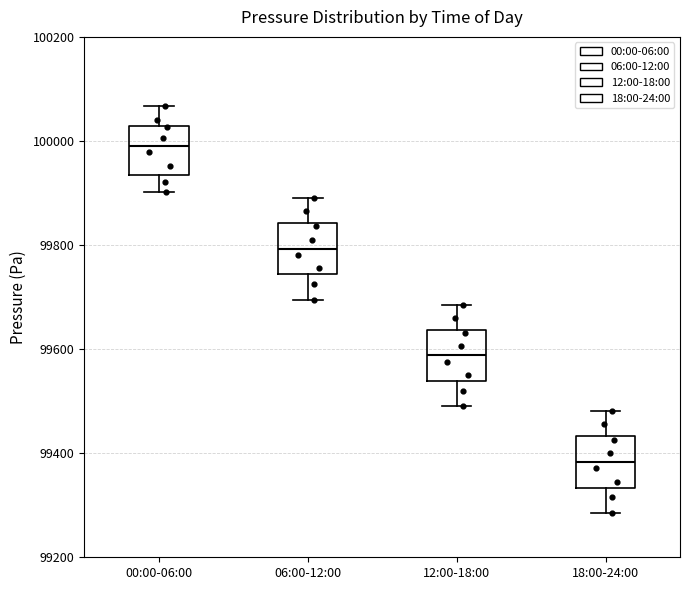

Reading left to right, read every box against the y-axis: the position of its median line, the range the box covers, and the ends of its whiskers. The values are not printed on the chart, so give them approximately, as read against the axis.

00:00-06:00: median 99980, box 99940 to 100020, whiskers 99900 to 100060
06:00-12:00: median 99800, box 99740 to 99840, whiskers 99700 to 99900
12:00-18:00: median 99580, box 99540 to 99640, whiskers 99500 to 99680
18:00-24:00: median 99380, box 99340 to 99440, whiskers 99280 to 99480